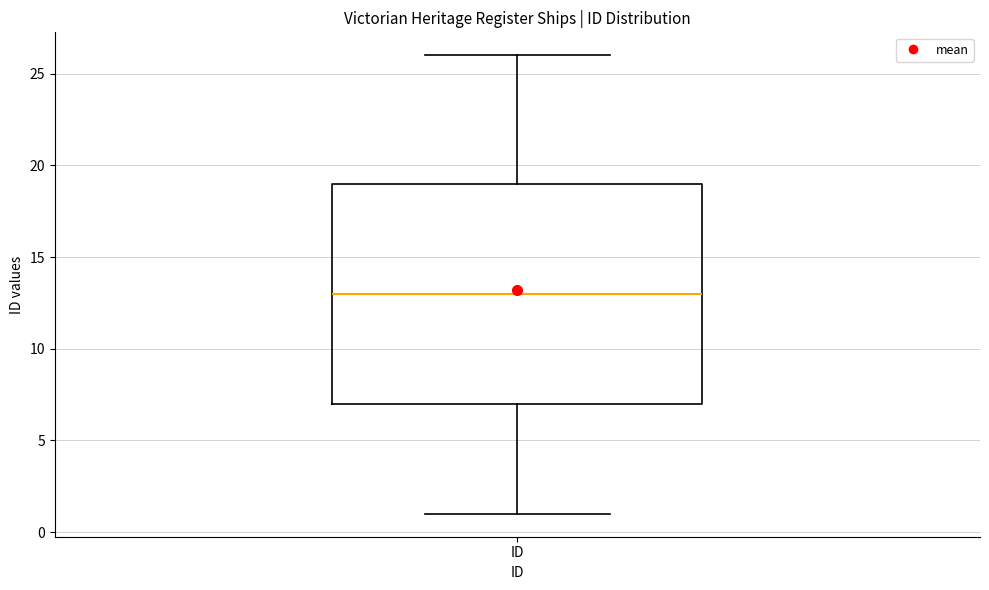

Where is the upper edge of the box for ID on the y-axis? The values are not printed on the chart, so give them approximately, as read against the axis.

19